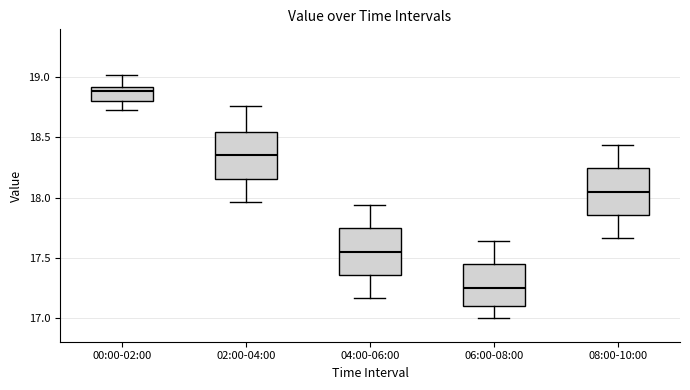

Which box has the lowest median line?

06:00-08:00